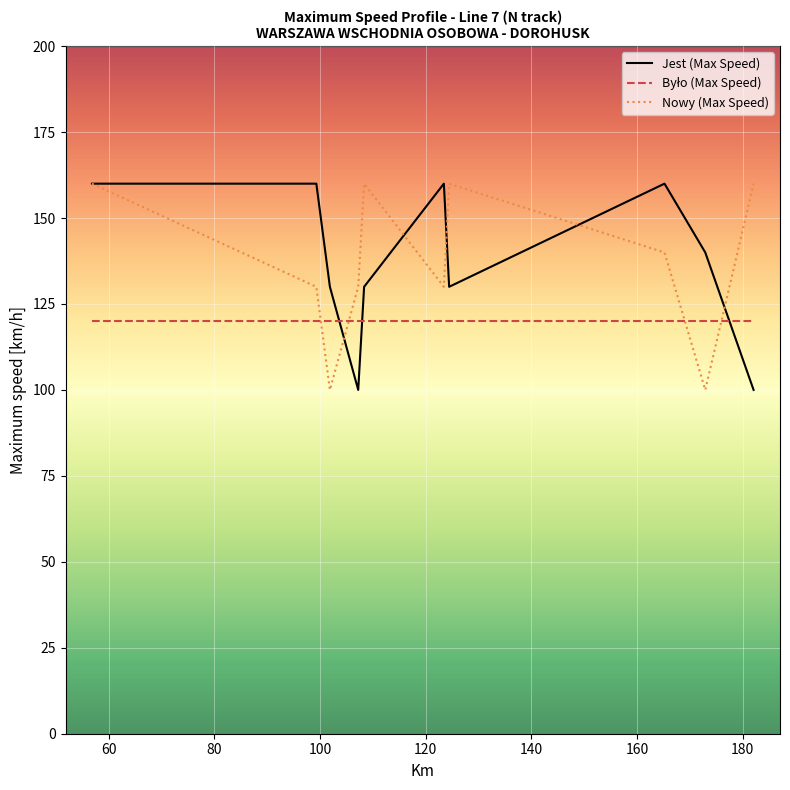

What is the smallest value displayed?

100